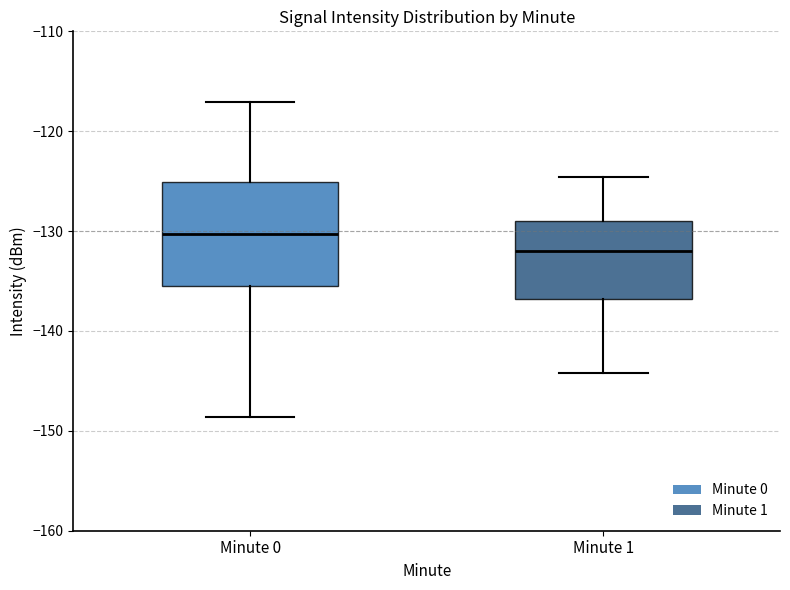

Where does the upper whisker of the box for Minute 0 end on the y-axis? The values are not printed on the chart, so give them approximately, as read against the axis.

-117